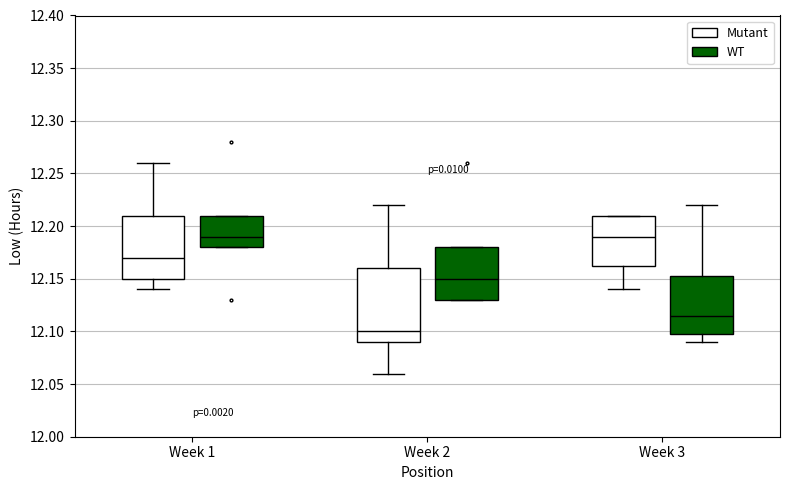

Where does the median line of the box for Week 3 (WT) sit on the y-axis? The values are not printed on the chart, so give them approximately, as read against the axis.

12.115